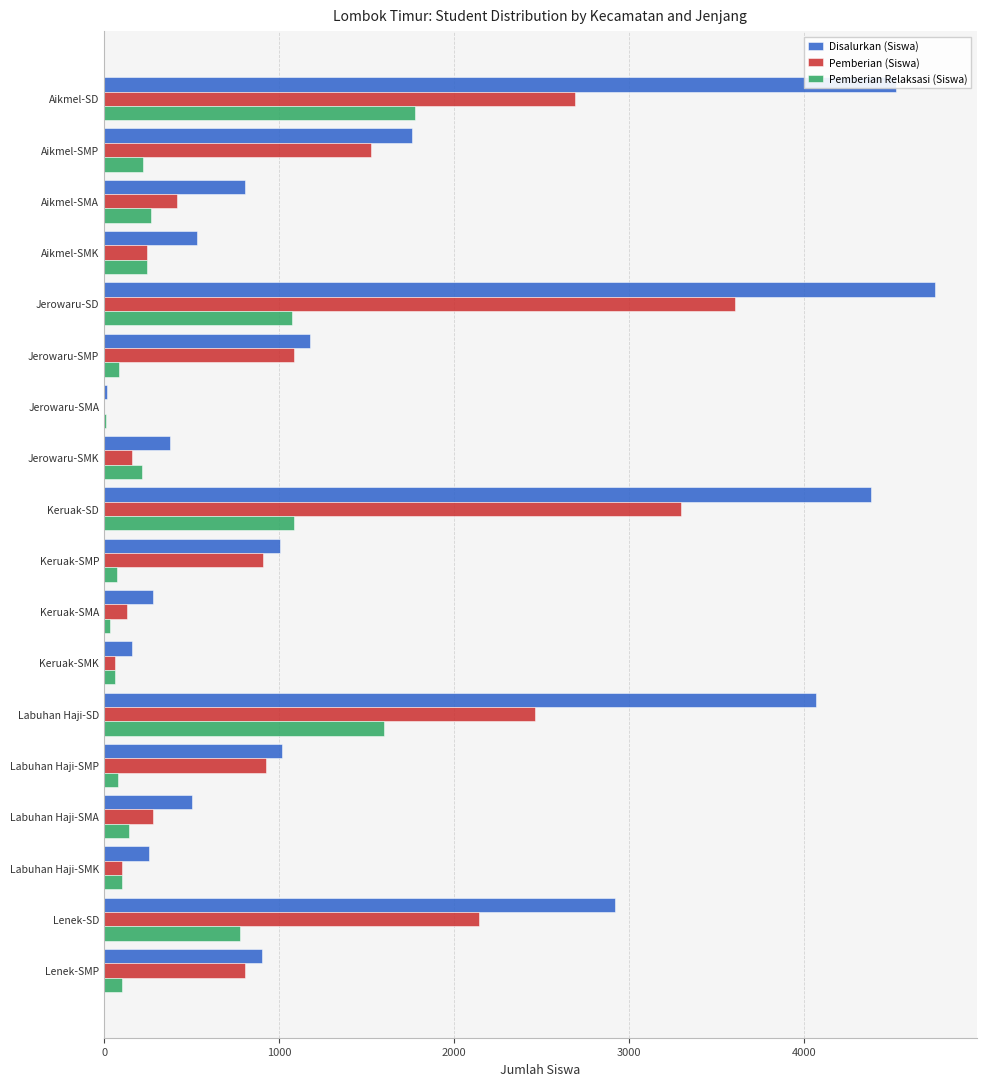

Which series has the largest total across all categories?

Disalurkan (Siswa)